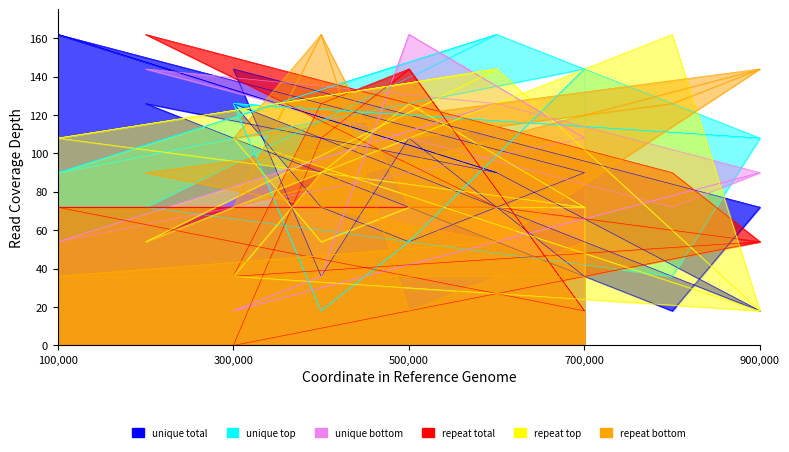

How many distinct data groups are displayed?

6